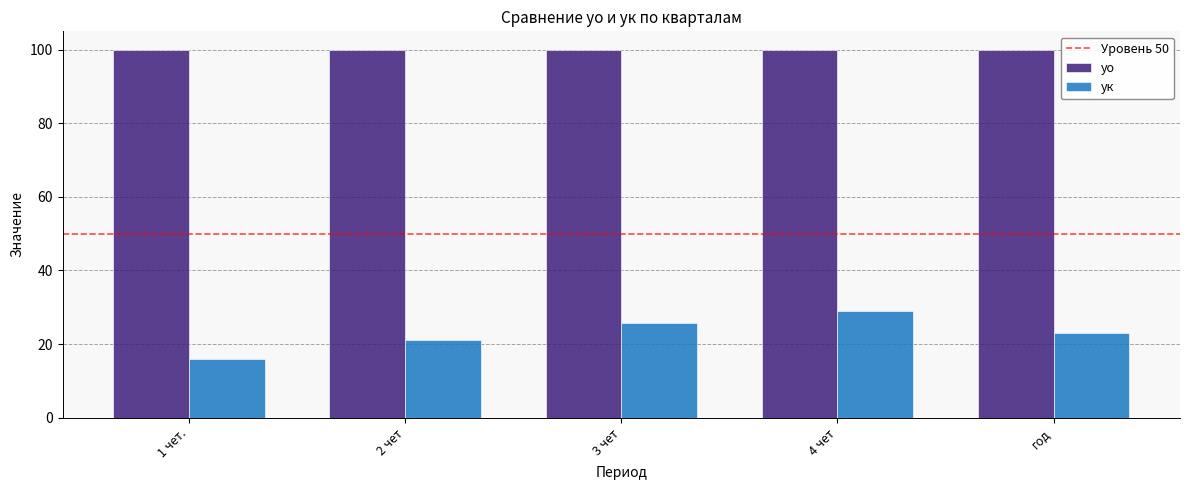

What is the label of the 5th bar from the right?

1 чет.